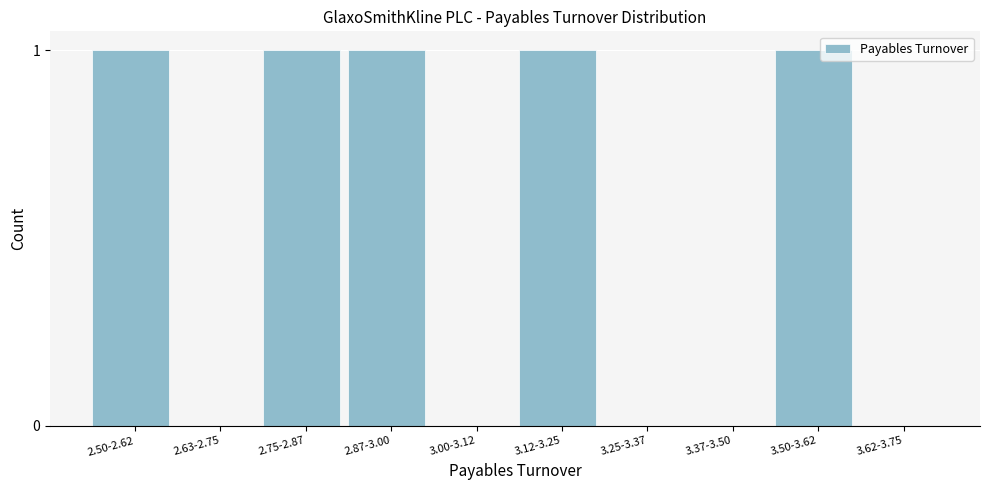

Reading left to right, what are all the values shown in this chart?

2.50-2.62=1	2.63-2.75=0	2.75-2.87=1	2.87-3.00=1	3.00-3.12=0	3.12-3.25=1	3.25-3.37=0	3.37-3.50=0	3.50-3.62=1	3.62-3.75=0